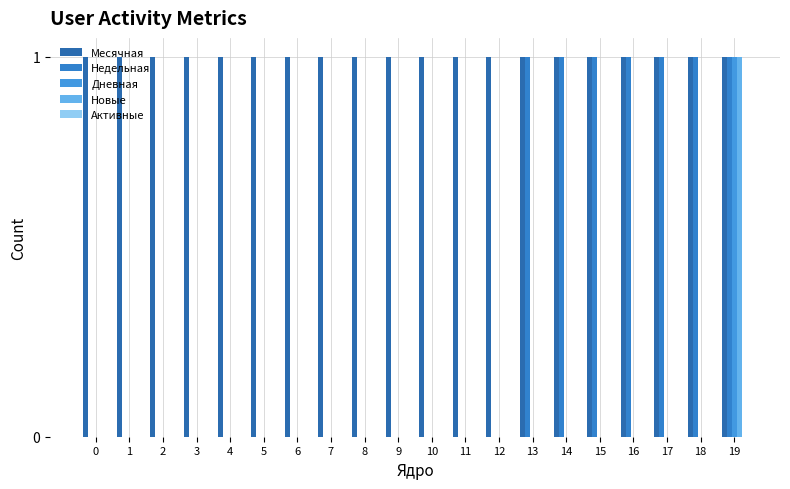

Which series has the widest spread of values?

Недельная